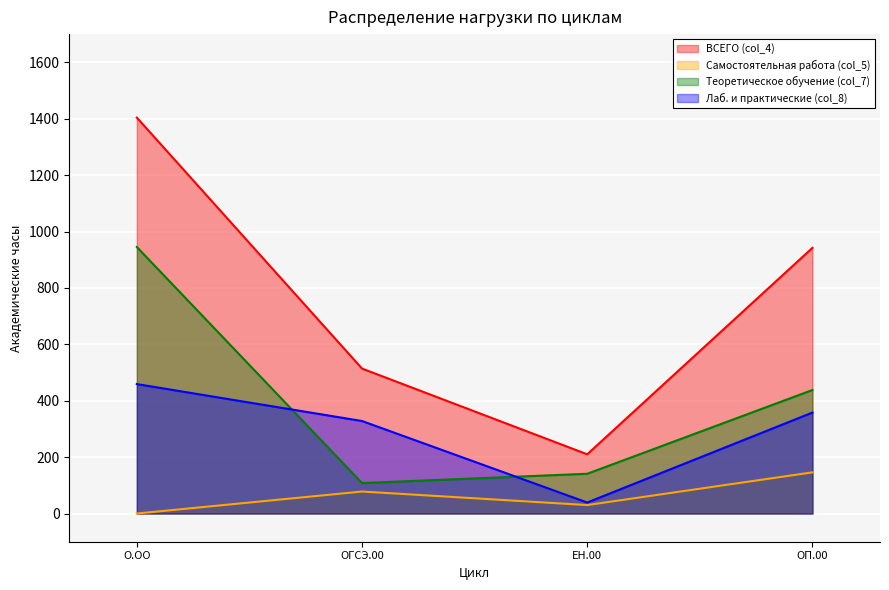

What is the lowest value of the Теоретическое обучение (col_7) series?

108